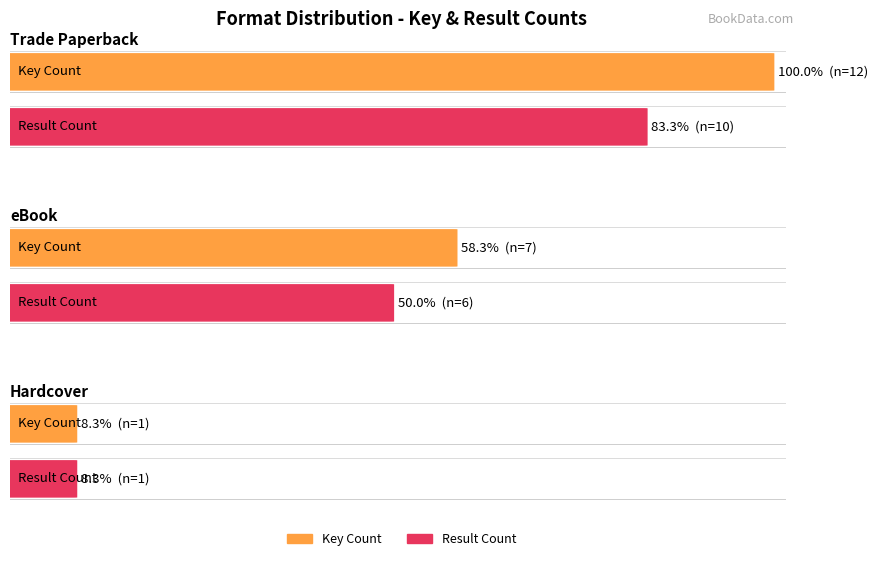

True or false: Hardcover has a value of 1 at Result Count.

True